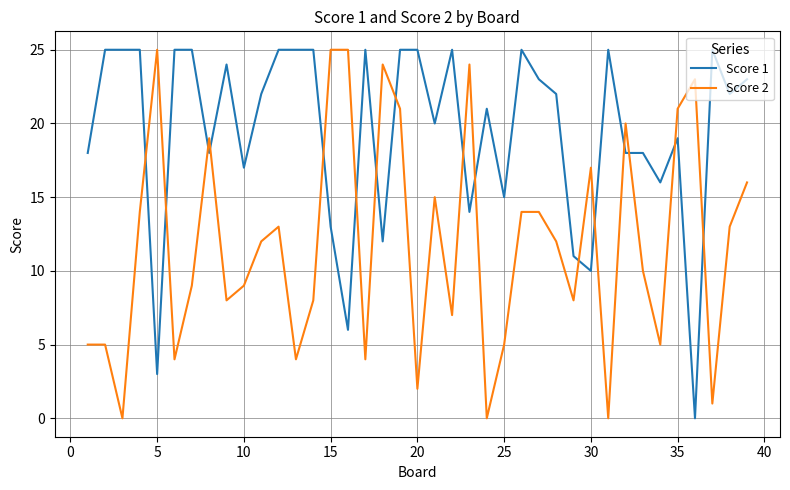

After their last crossing, which series has the higher values: Score 1 or Score 2?

Score 1